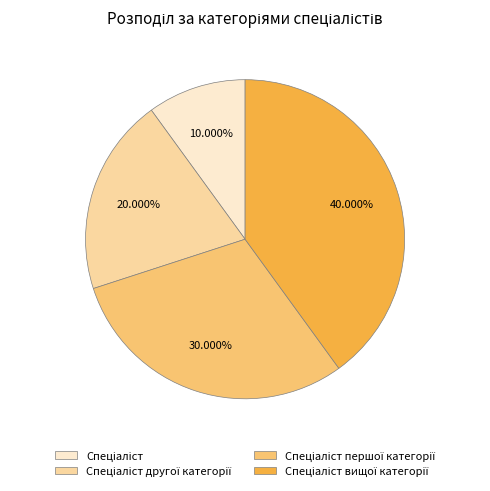

How many slices are in this pie chart?

4